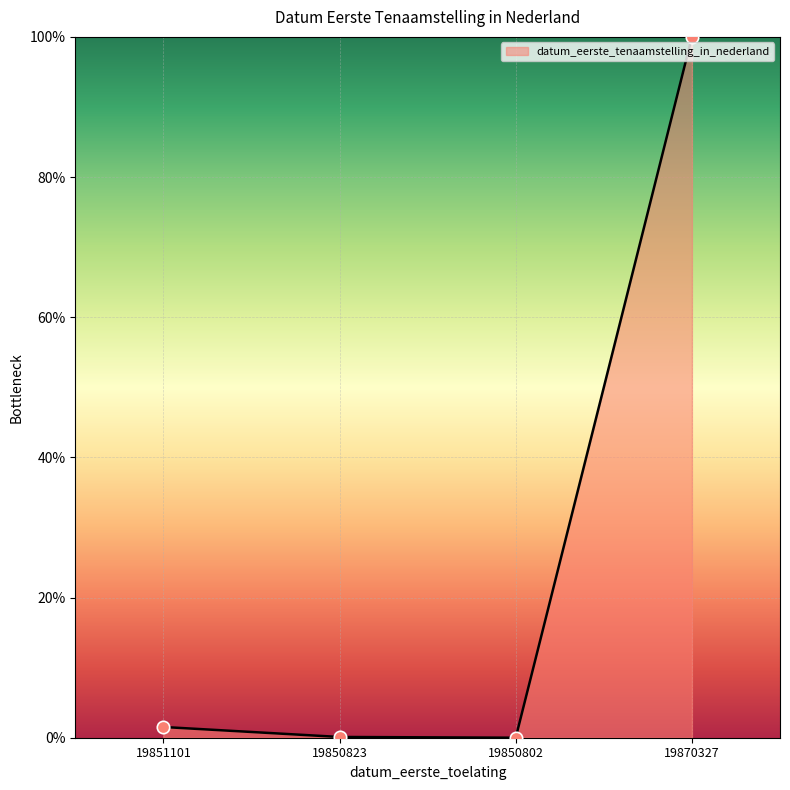

Between 19870327 and 19850802, which is larger?

19870327